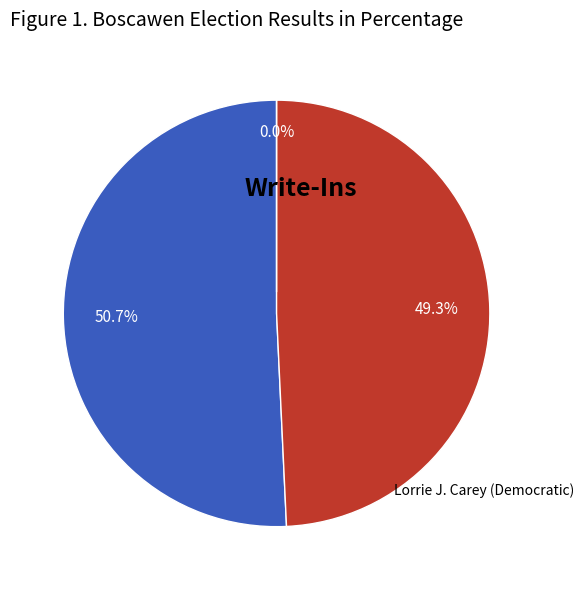

Count the number of slices in the pie.

3